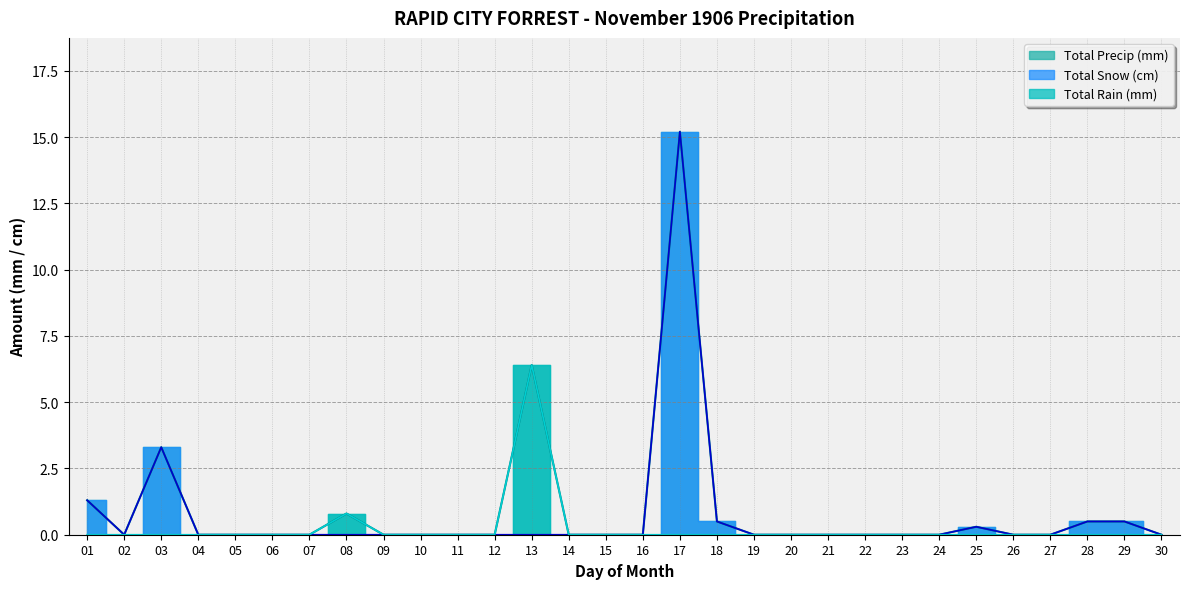

Where is Total Snow (cm) nearest to the value 7?

03